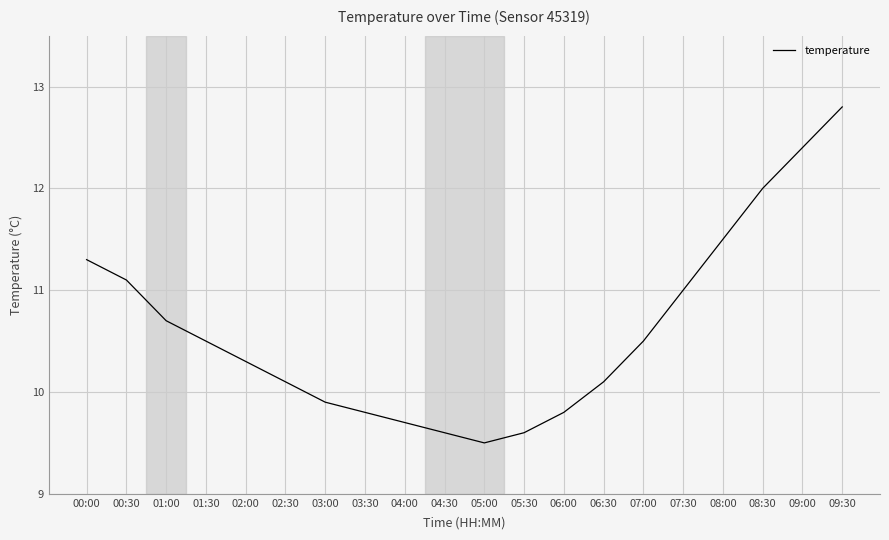

What position from the right is 00:00?

20